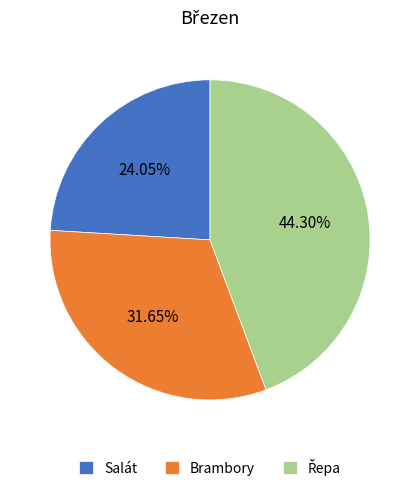

To the nearest percent, what portion does Salát represent?

24%